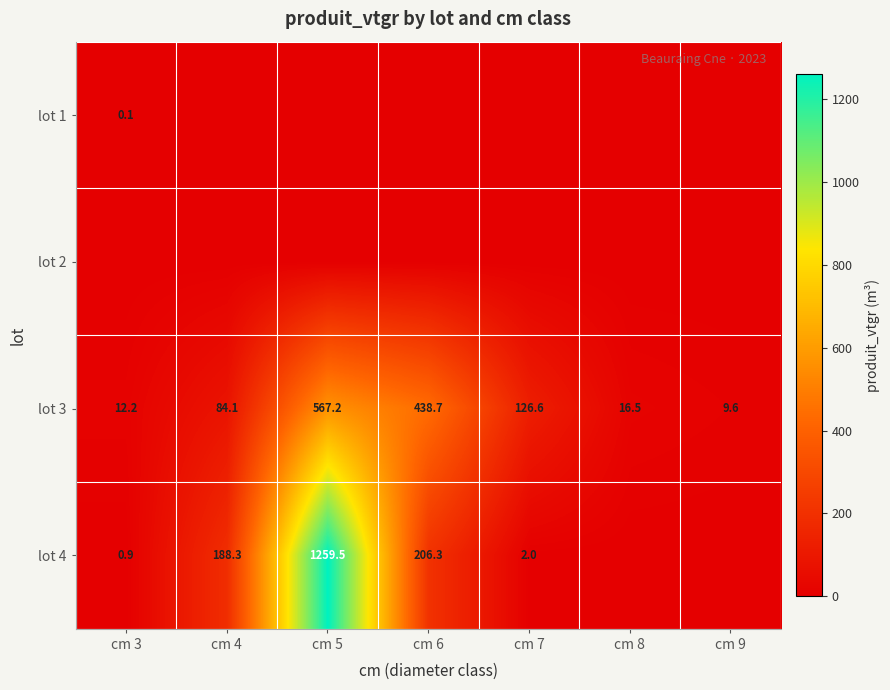

What is the maximum value shown in the chart?

1259.5